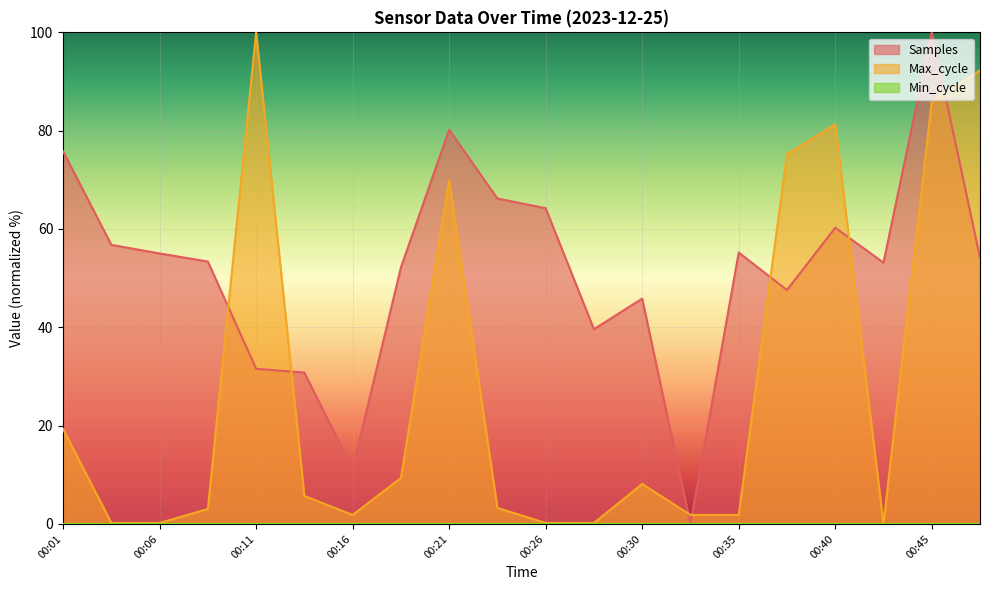

True or false: Samples has more than 0 points higher than both neighbors.

True